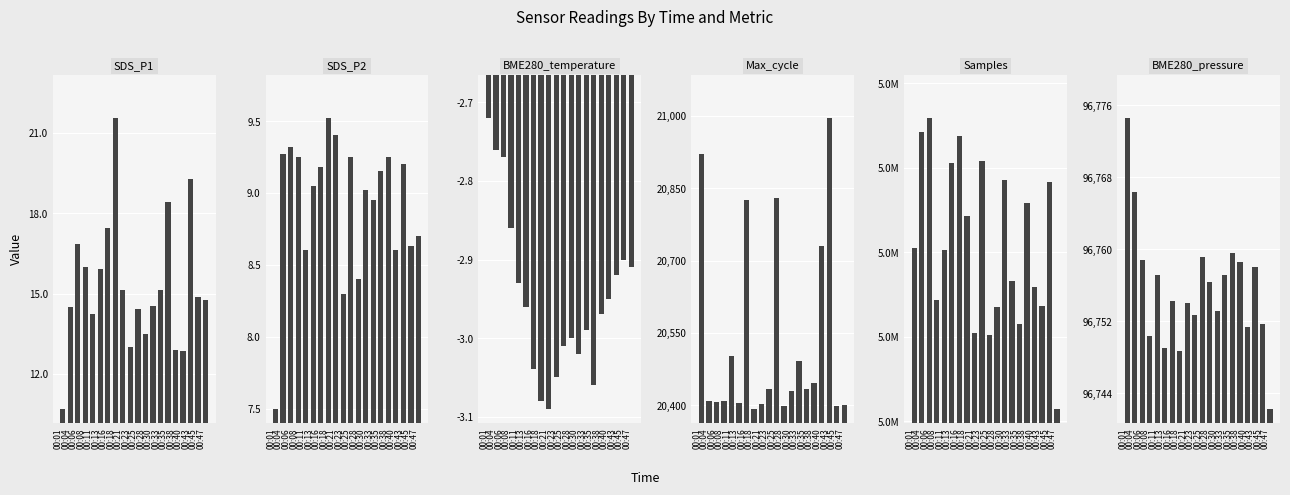

What is the sum of the Samples values at 00:45 and 00:28?

9968188.0